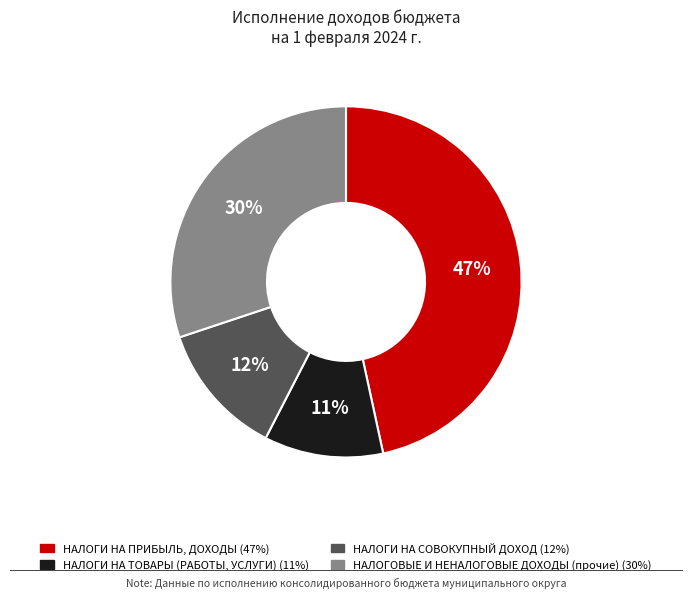

Combined, do НАЛОГИ НА ПРИБЫЛЬ, ДОХОДЫ and НАЛОГИ НА ТОВАРЫ (РАБОТЫ, УСЛУГИ) account for over 50%?

Yes